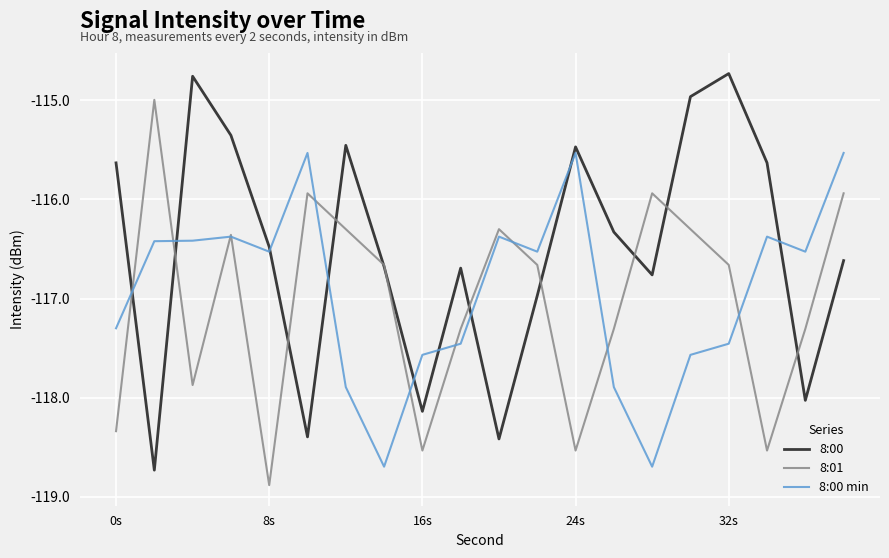

List the series in order of their peak value, lowest first.

8:00 min, 8:01, 8:00